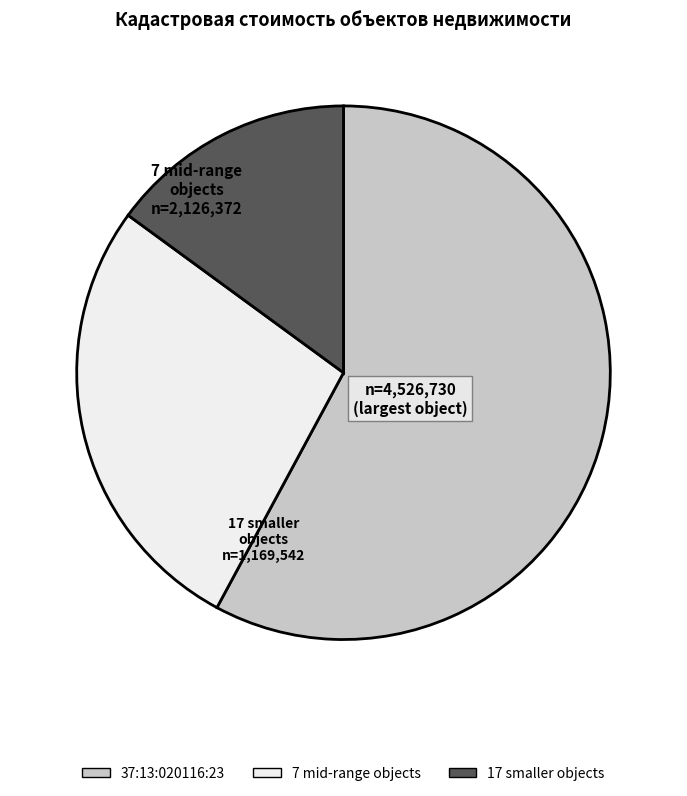

Is there a majority slice in this chart?

Yes